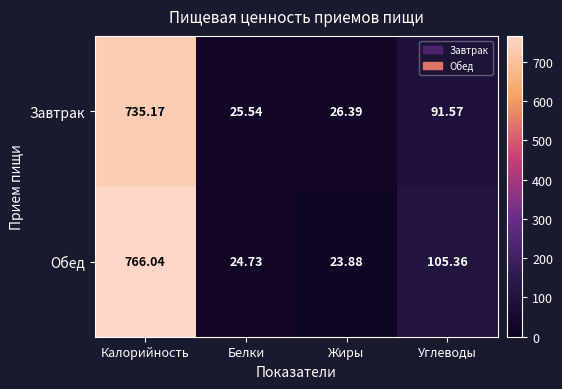

Which series has the largest total across all categories?

Обед